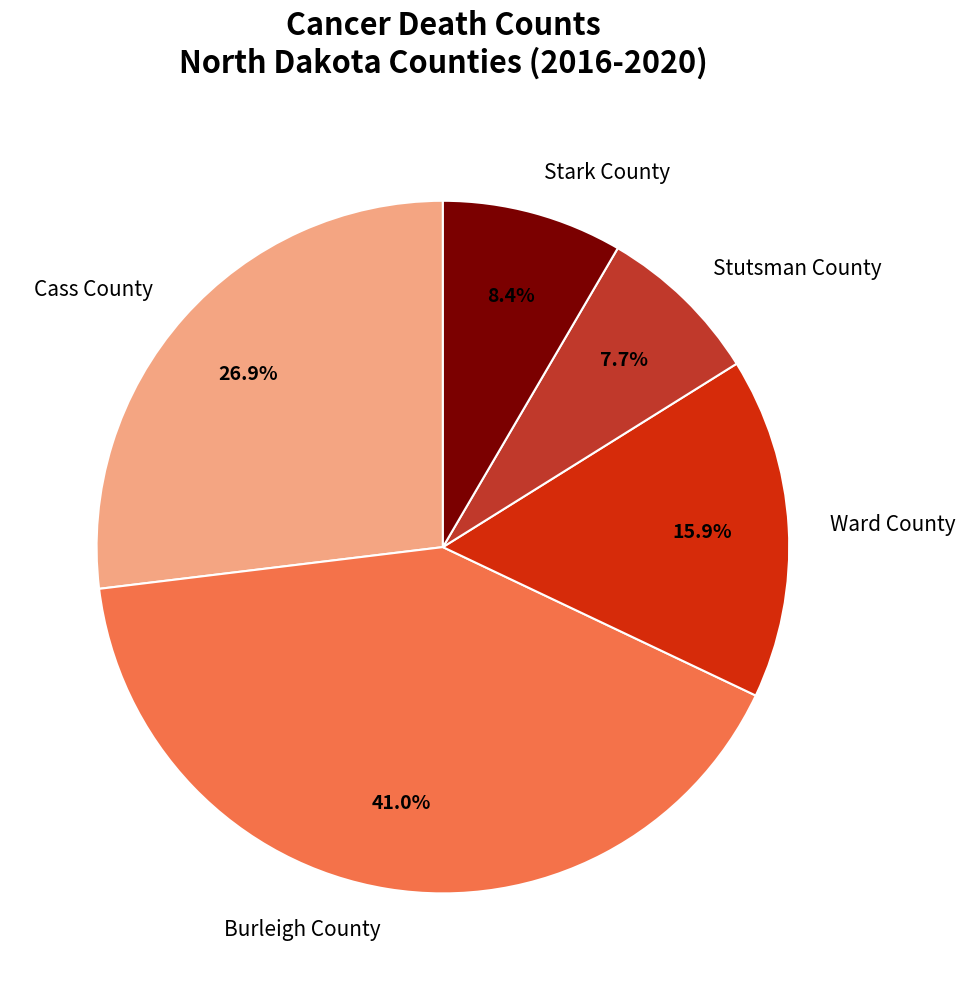

Which has a higher value, Burleigh County or Cass County?

Burleigh County